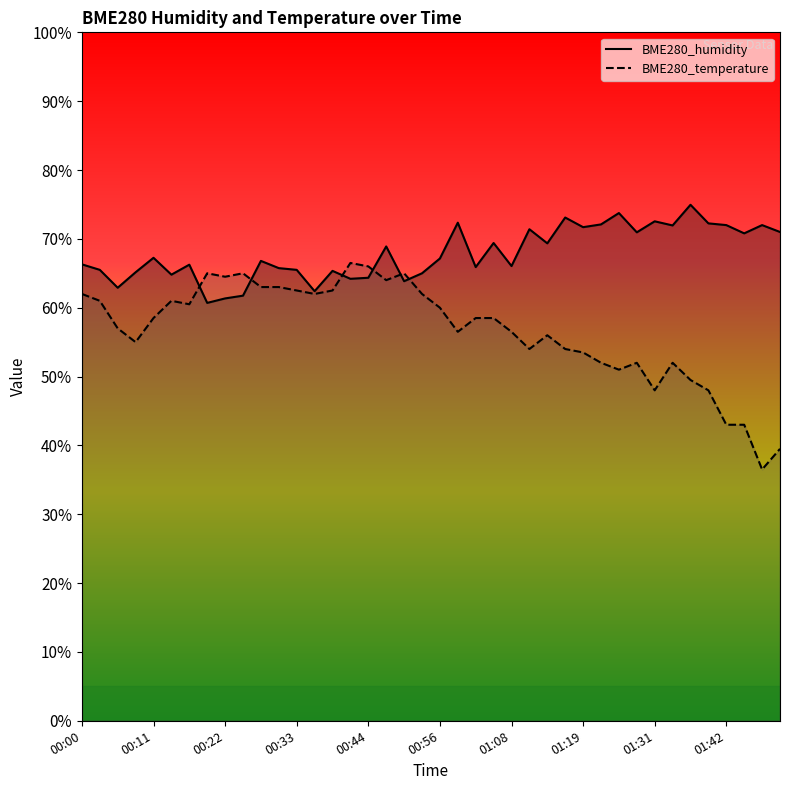

Where is the first local minimum for BME280_temperature?

00:08